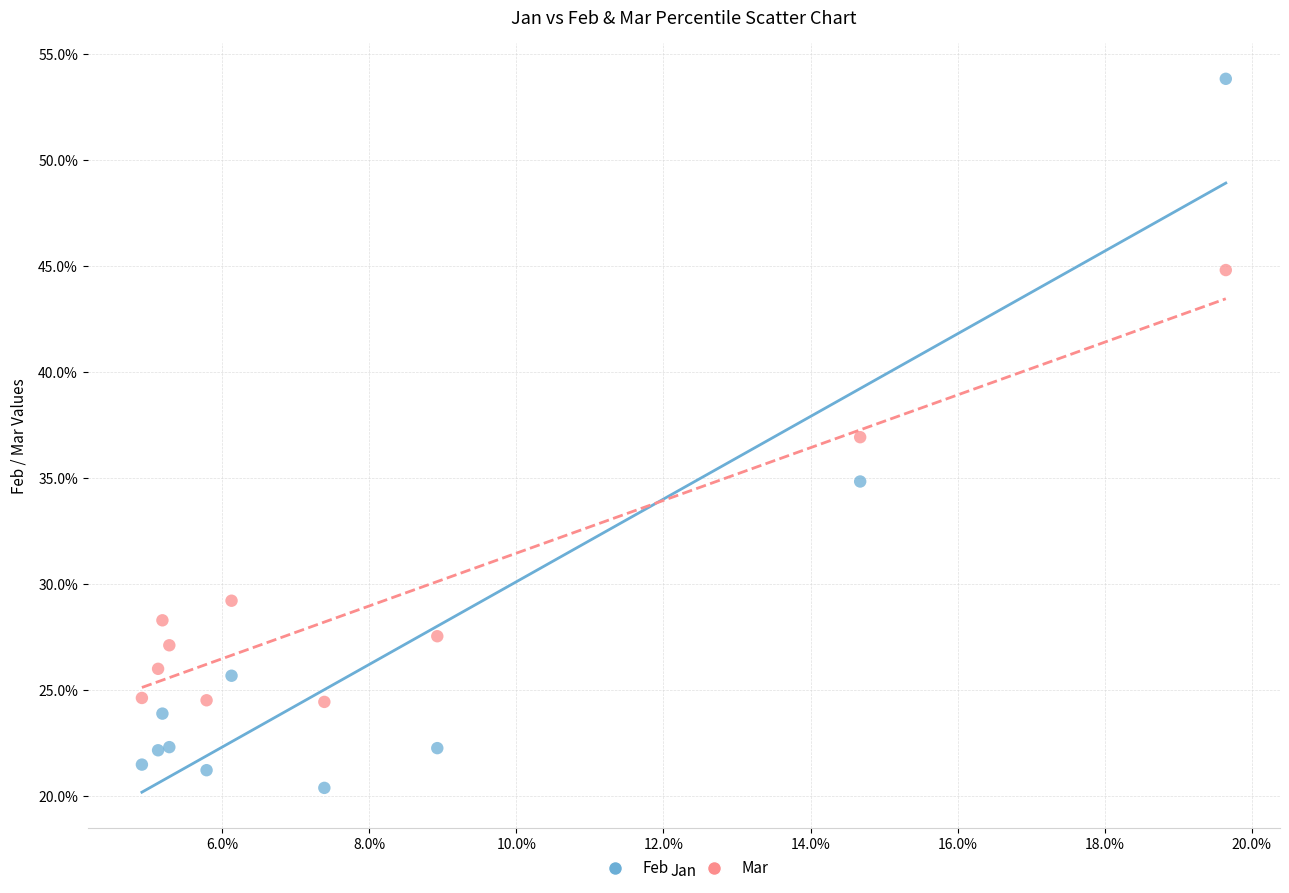

Which series has the largest Y range (max minus min)?

Feb